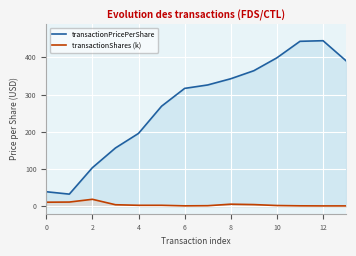

Rank the series at 12 from highest to lowest value.

transactionPricePerShare, transactionShares (k)